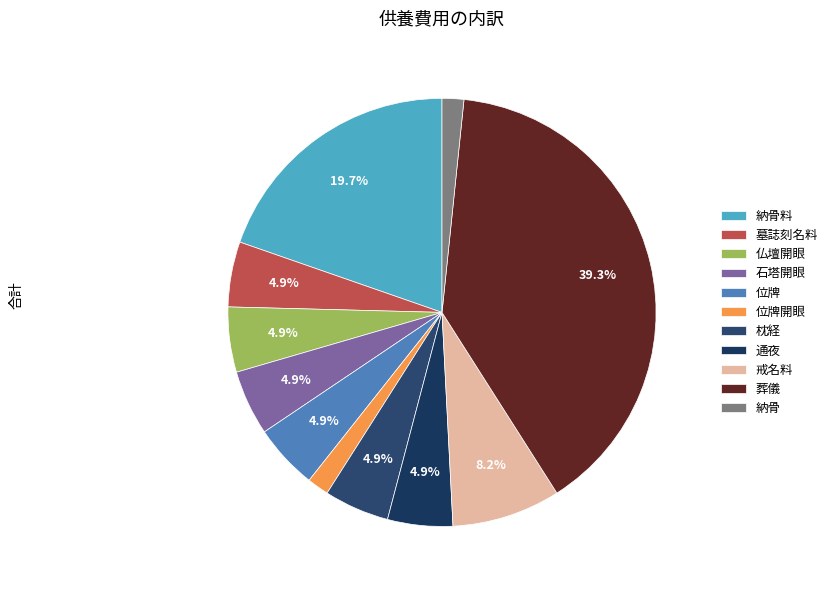

What percentage is the 枕経 slice, to the nearest percent?

5%